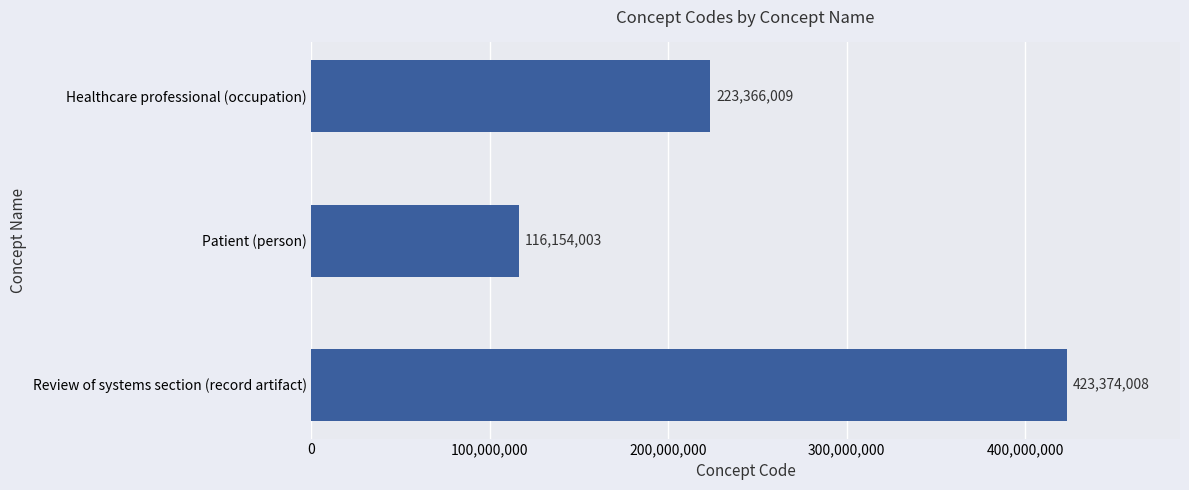

How many data points does each series have?

3